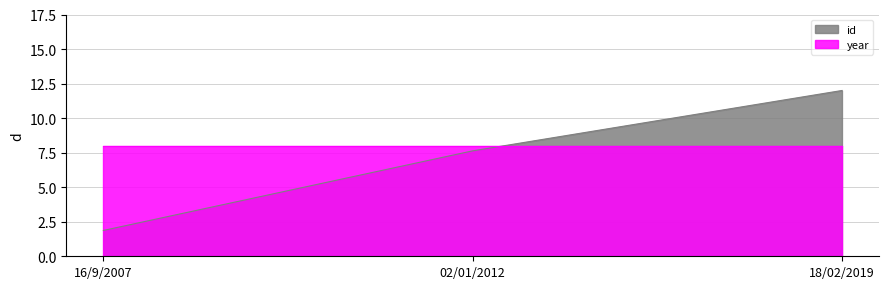

What is the ratio of the value at 02/01/2012 to the value at 16/9/2007?

4.1